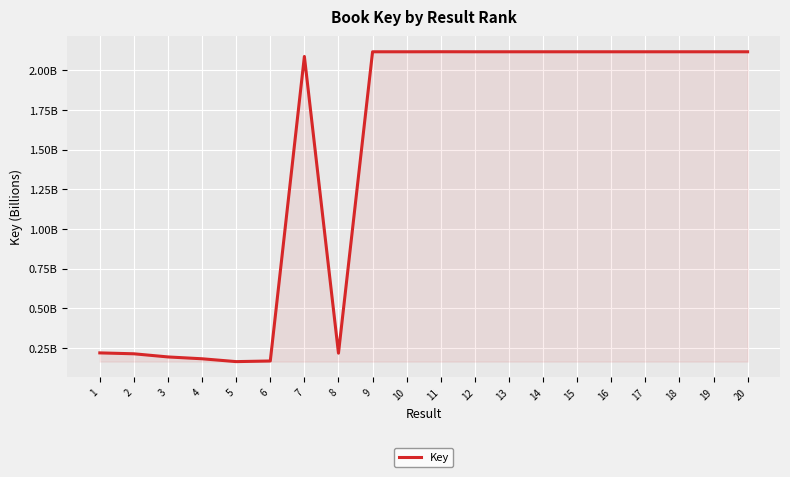

What is the maximum value shown in the chart?

2.1